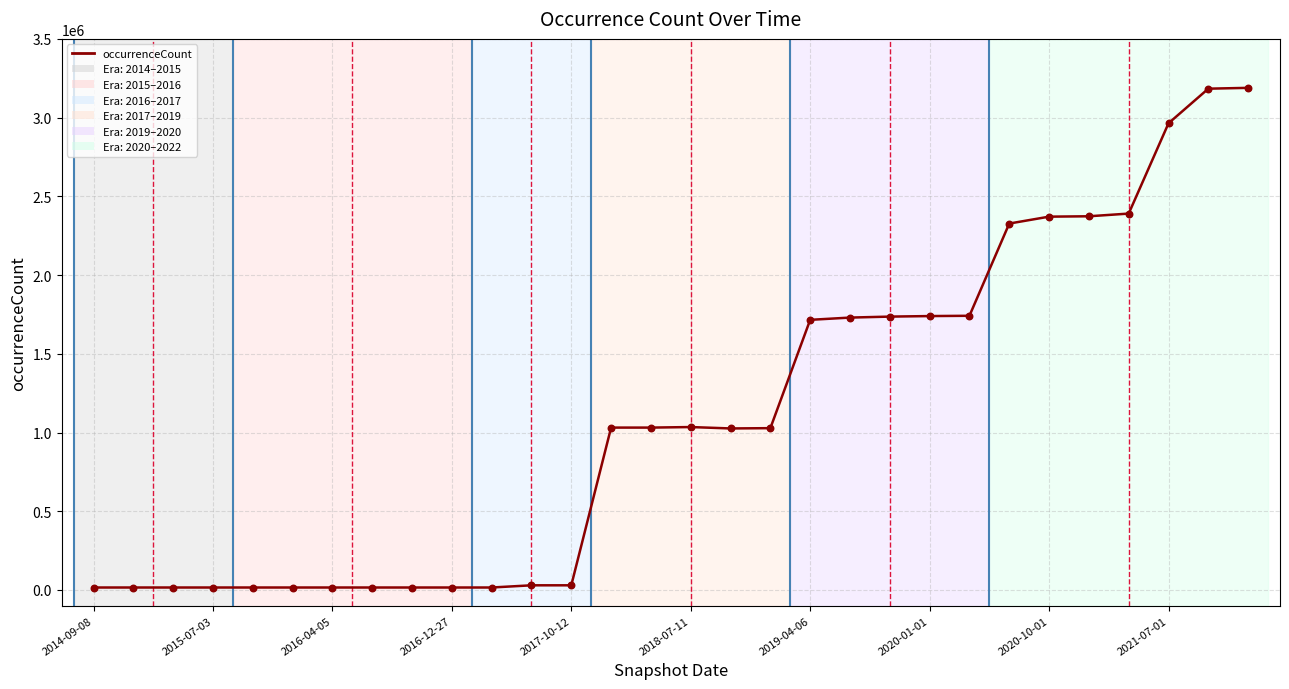

What is the maximum value shown in the chart?

3189046